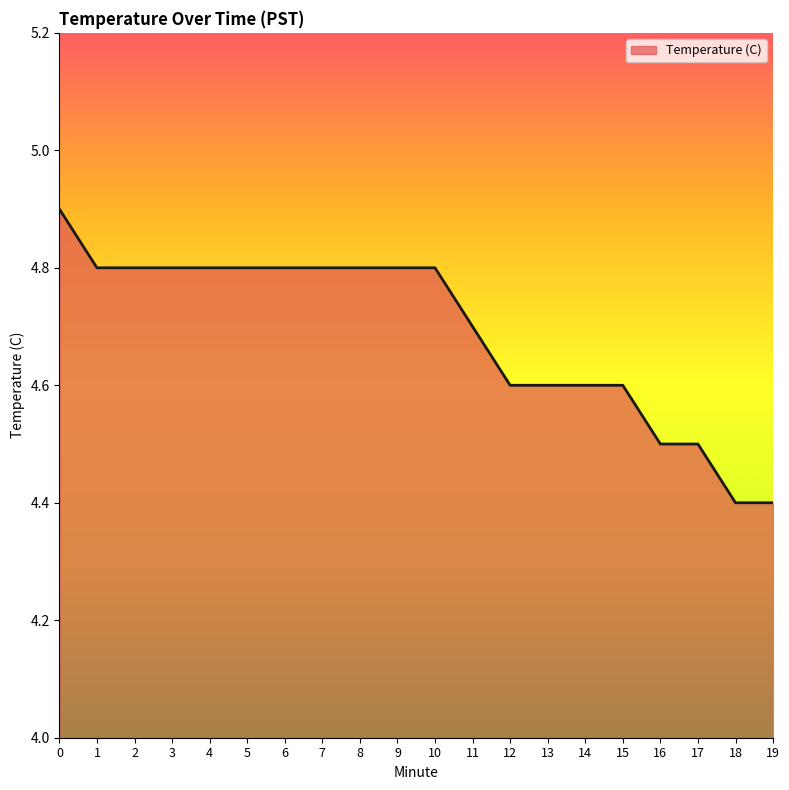

Reading left to right, what are all the values shown in this chart?

4.9	4.8	4.8	4.8	4.8	4.8	4.8	4.8	4.8	4.8	4.8	4.7	4.6	4.6	4.6	4.6	4.5	4.5	4.4	4.4